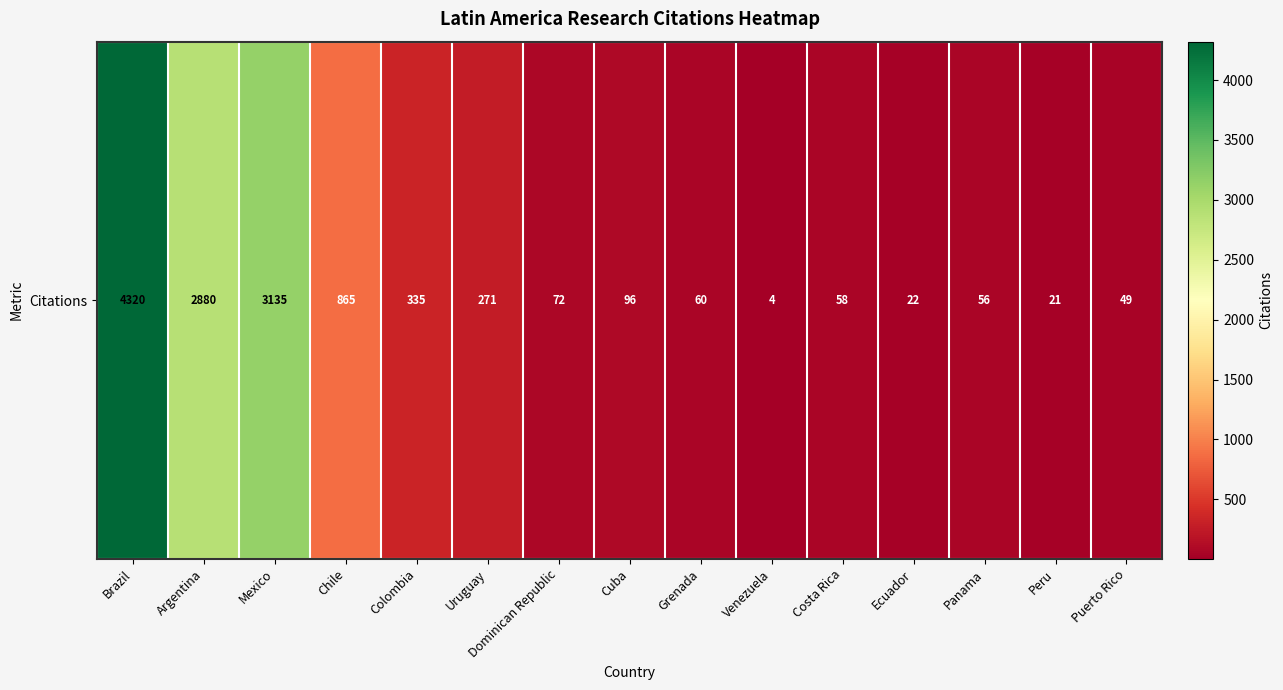

At which category does the chart reach its peak across all series?

Brazil